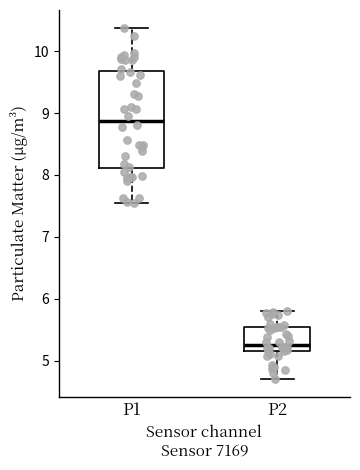

Which box is the tallest, from its lower edge to its upper edge?

P1